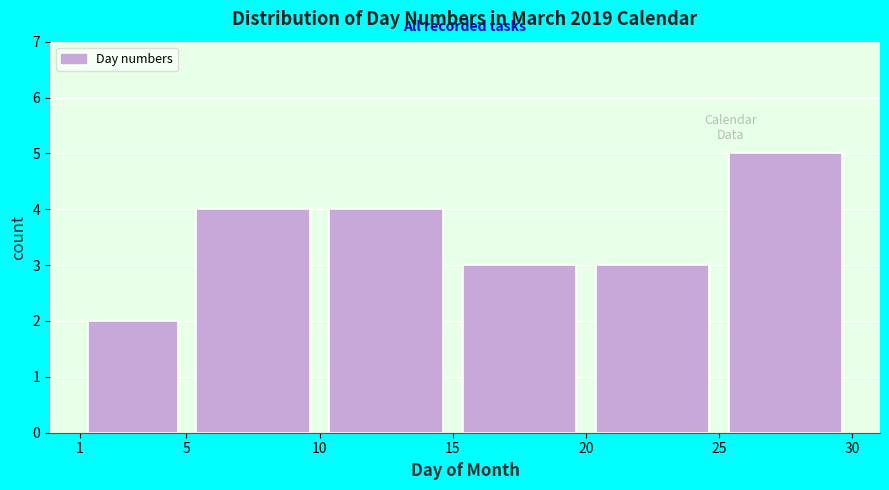

Which range on the x-axis has the tallest bar?

25 to 30